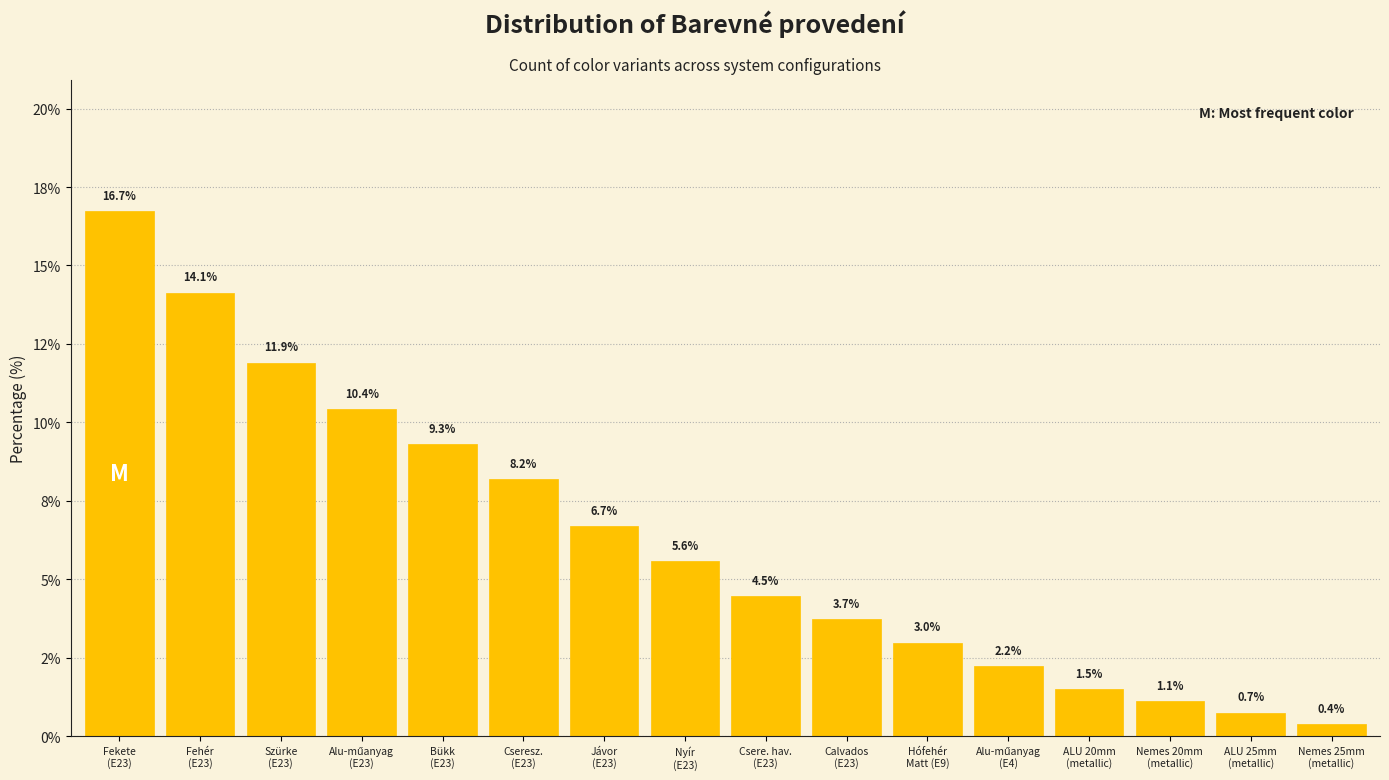

Does the chart contain any negative values?

No